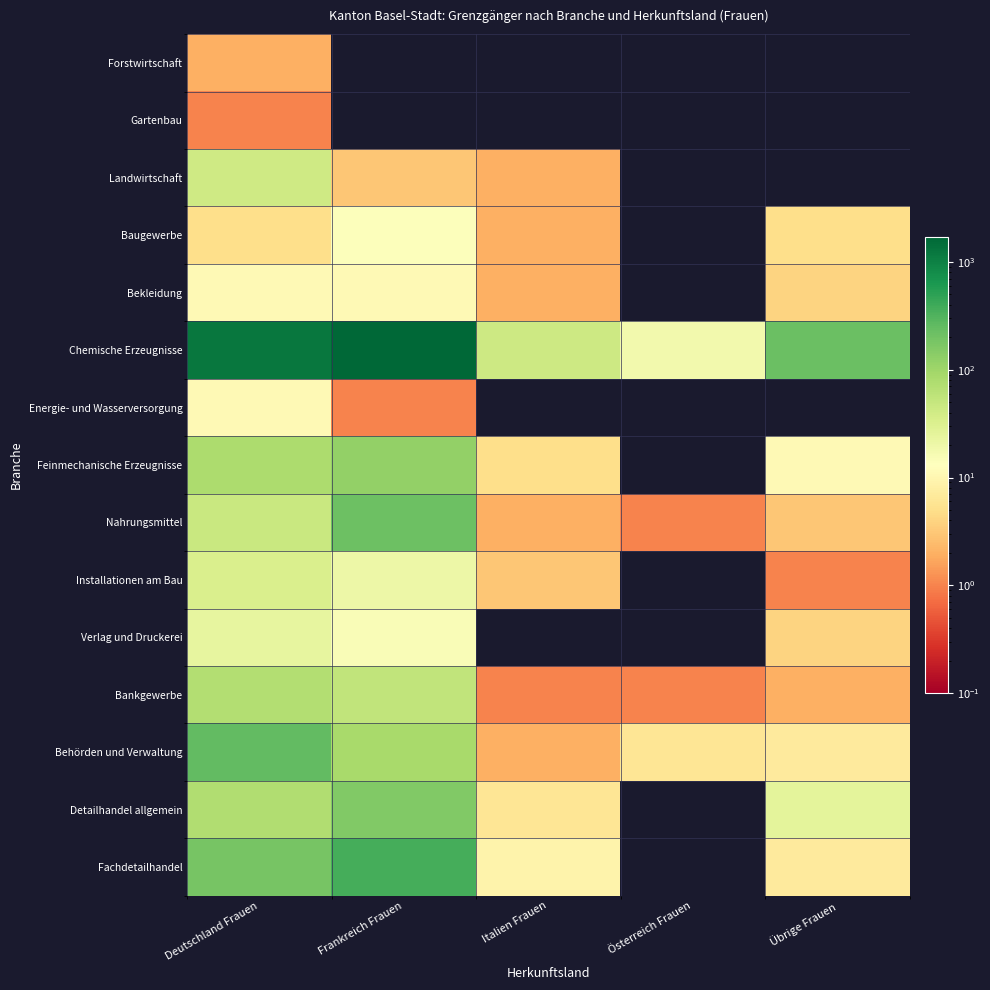

At how many categories does at least one series exceed 362?

2